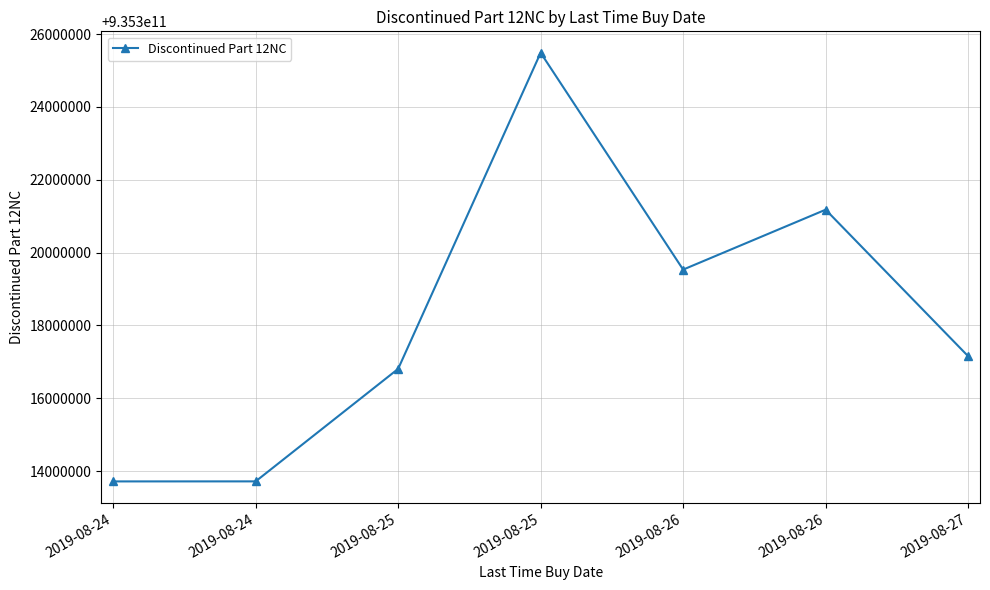

Is this an area chart (filled region under the line)?

No